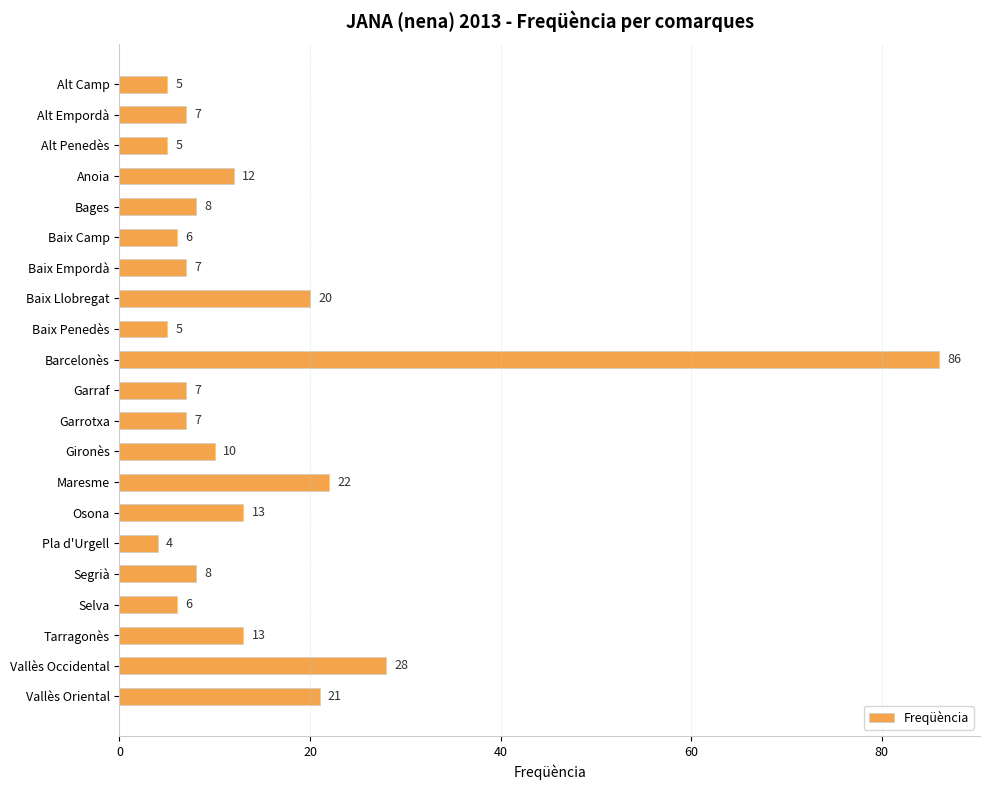

True or false: the data shows 14 at Maresme.

False